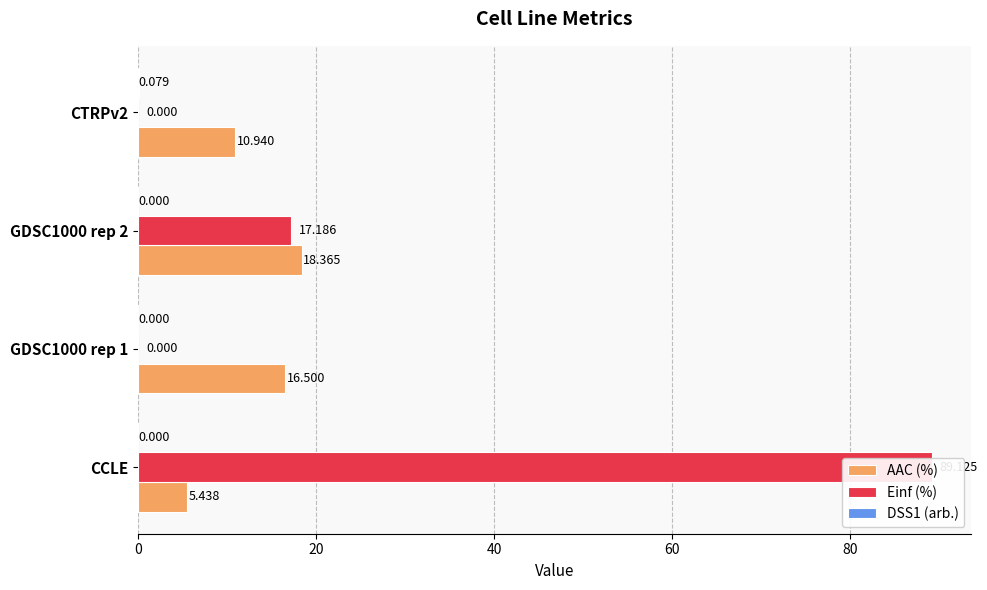

Is it true that DSS1 (arb.) equals 0.0 at 0?

True